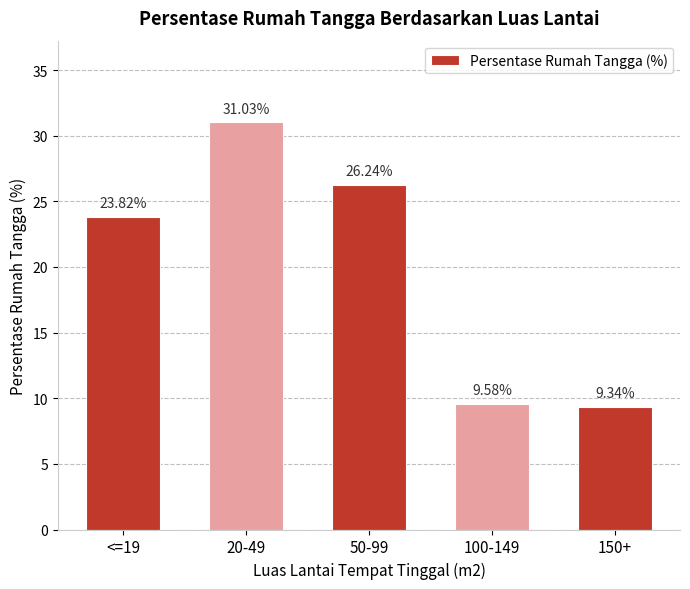

How many data points are less than 23?

2